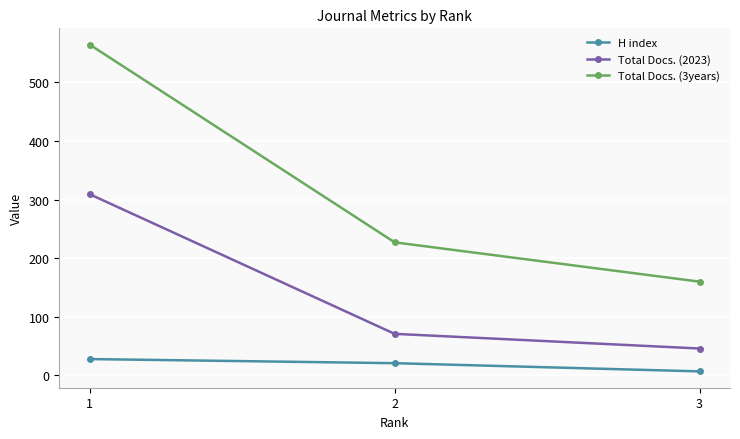

At how many categories does at least one series exceed 264?

1